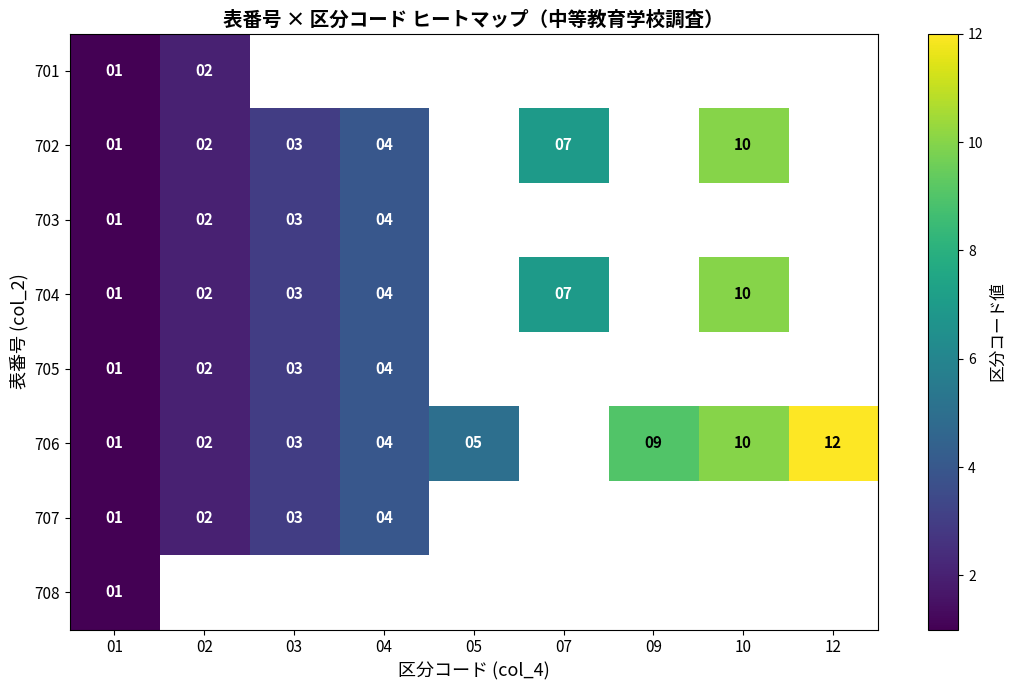

The 706 series shows 6 at 04. True or false?

False